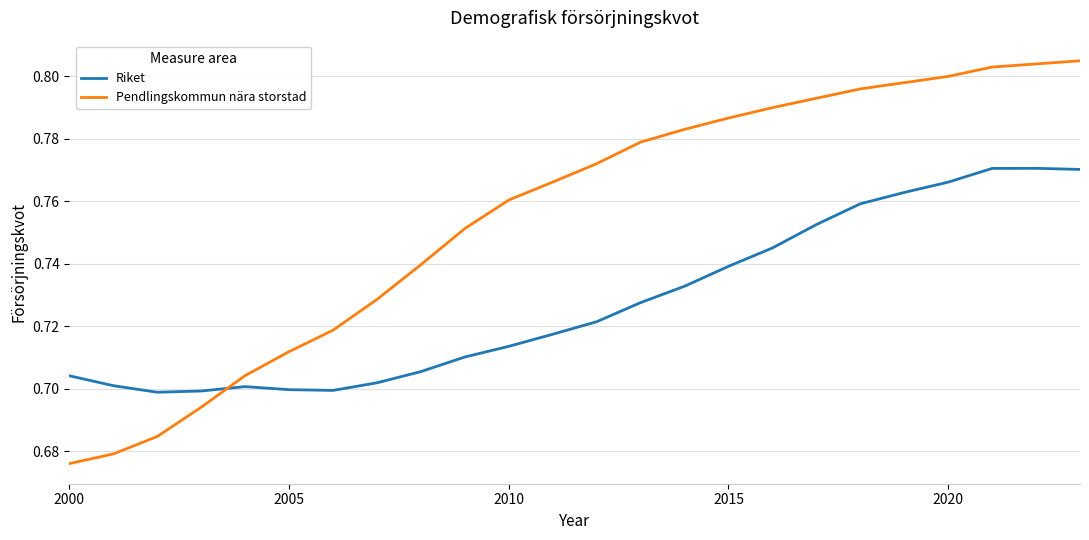

How many categories are shown in the chart?

24